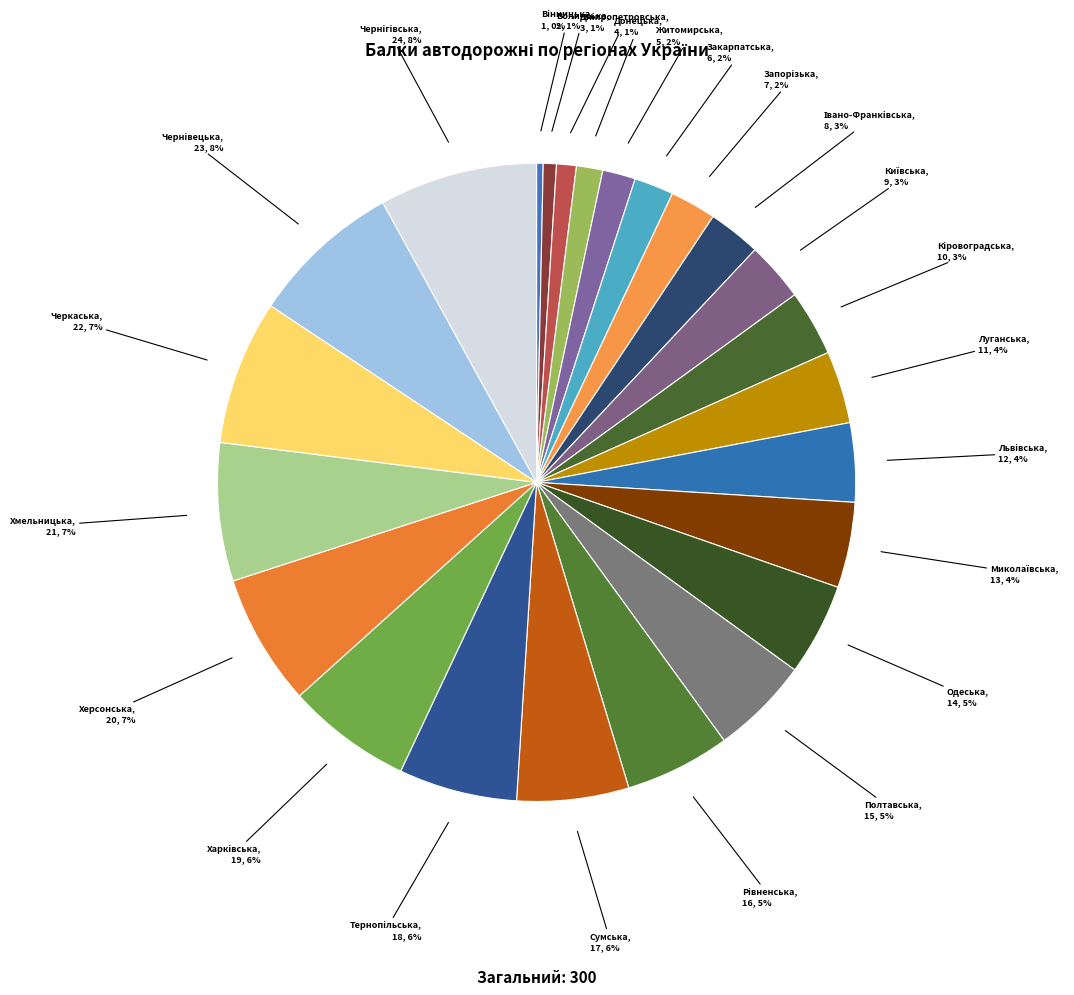

Is there a majority slice in this chart?

No